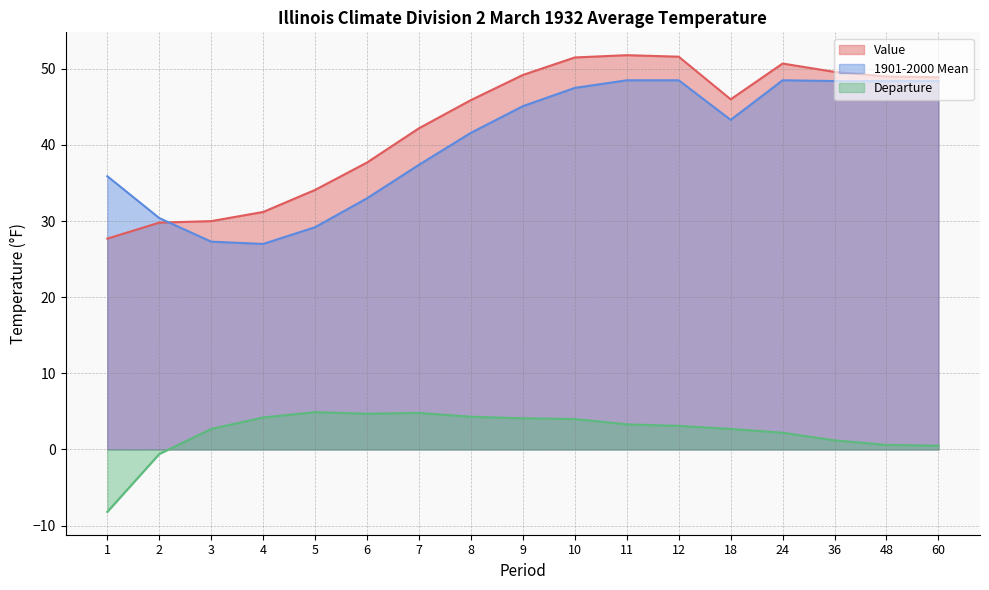

True or false: Value and Departure intersect in this chart.

False